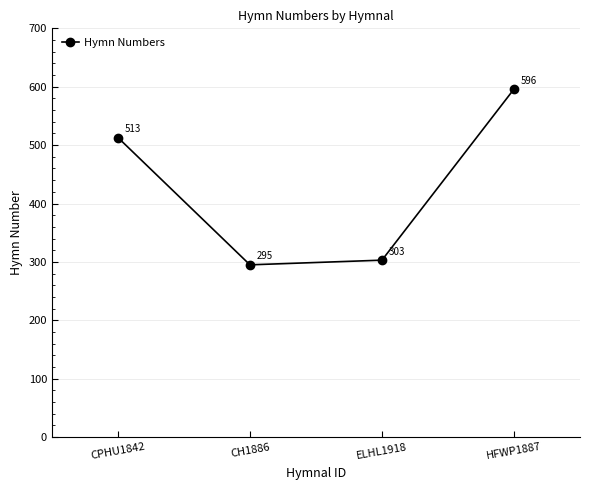

True or false: the data has more than 0 interior local peaks.

False